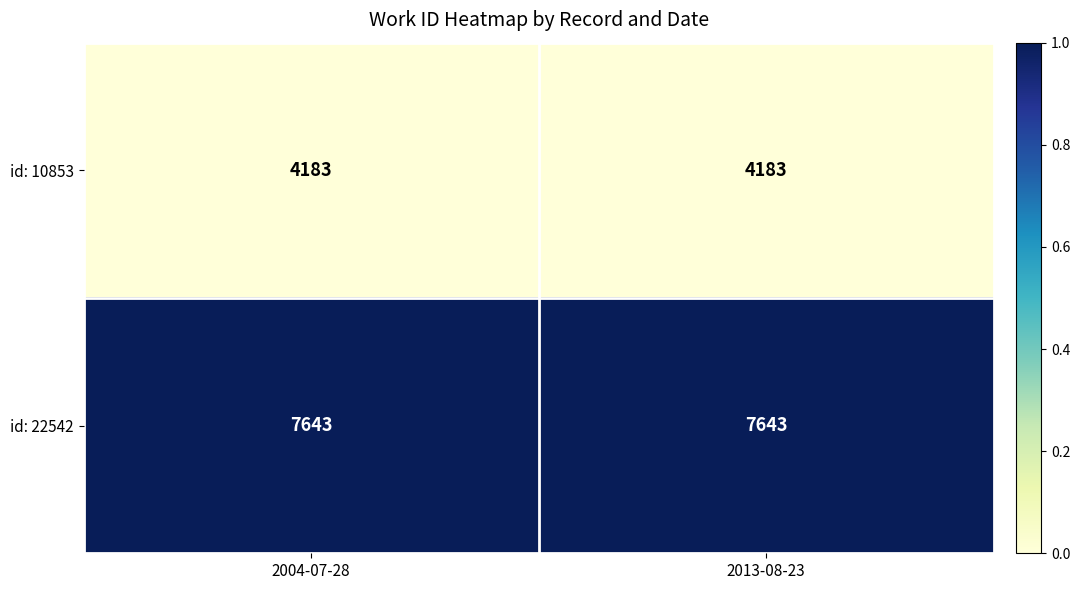

How many distinct data groups are displayed?

2